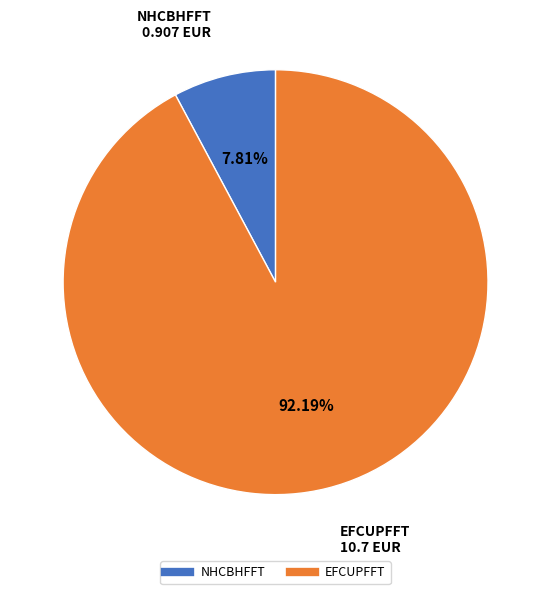

What is the ratio of the value at NHCBHFFT to the value at EFCUPFFT?

0.1